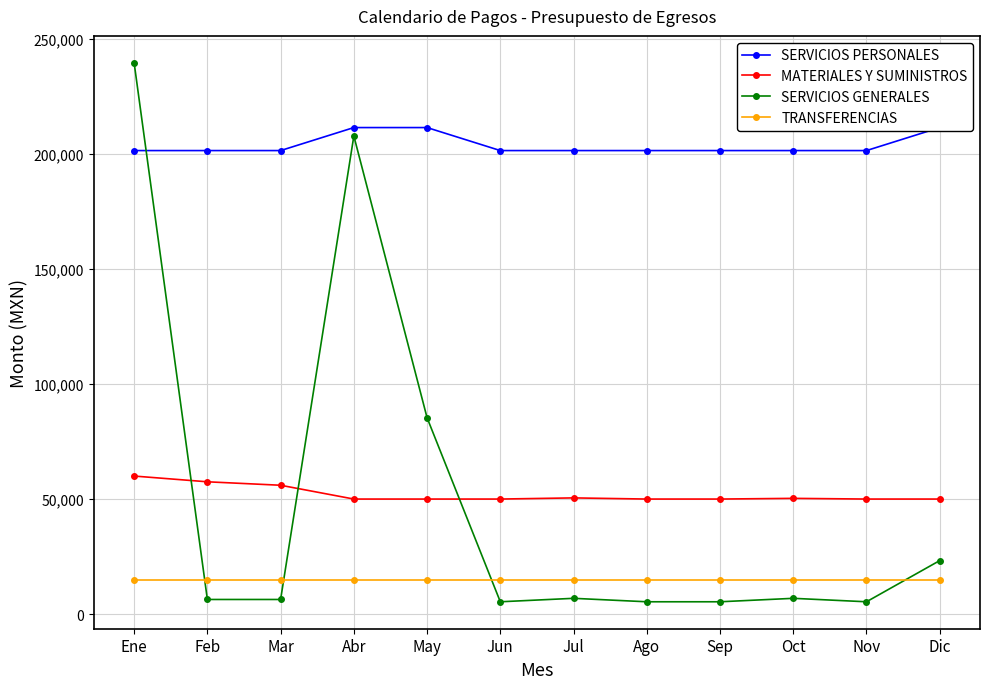

What are all the series names shown in the legend?

SERVICIOS PERSONALES, MATERIALES Y SUMINISTROS, SERVICIOS GENERALES, TRANSFERENCIAS